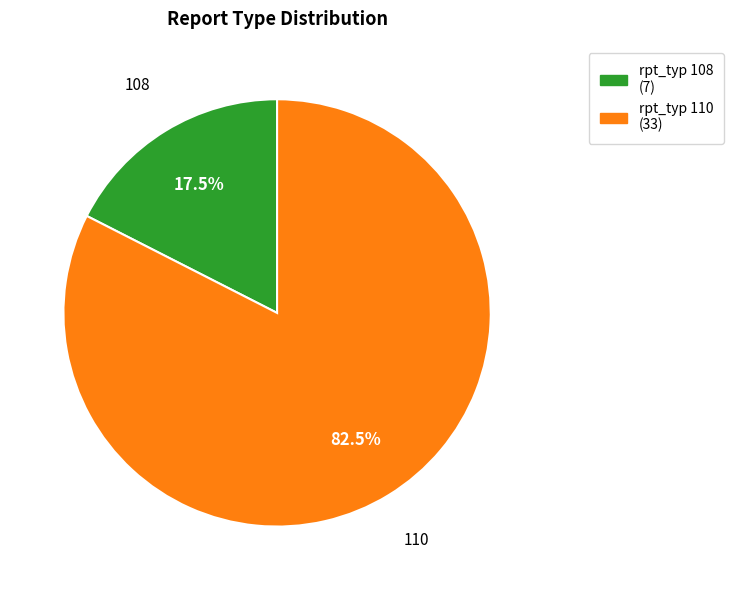

Is there any slice that represents more than half of the pie?

Yes